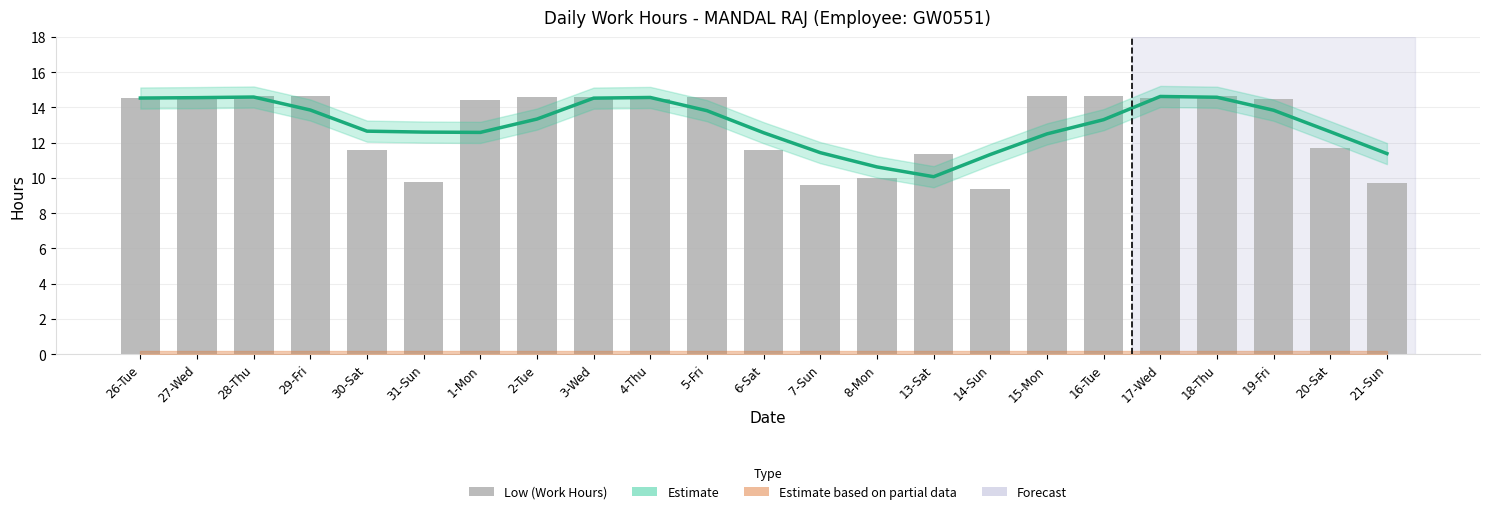

What is the highest value of the Estimate (smoothed) series?

14.6